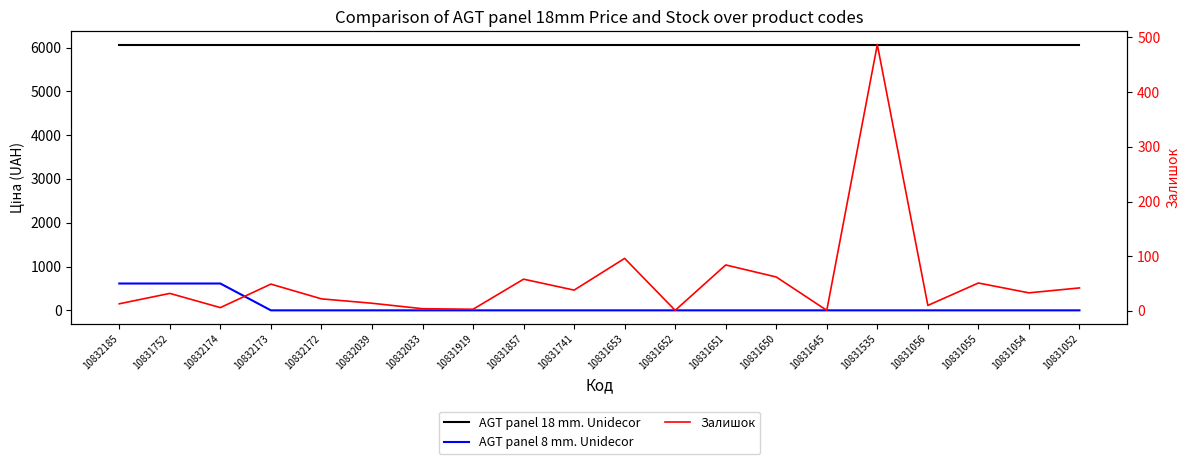

How many lines are shown in the chart?

3